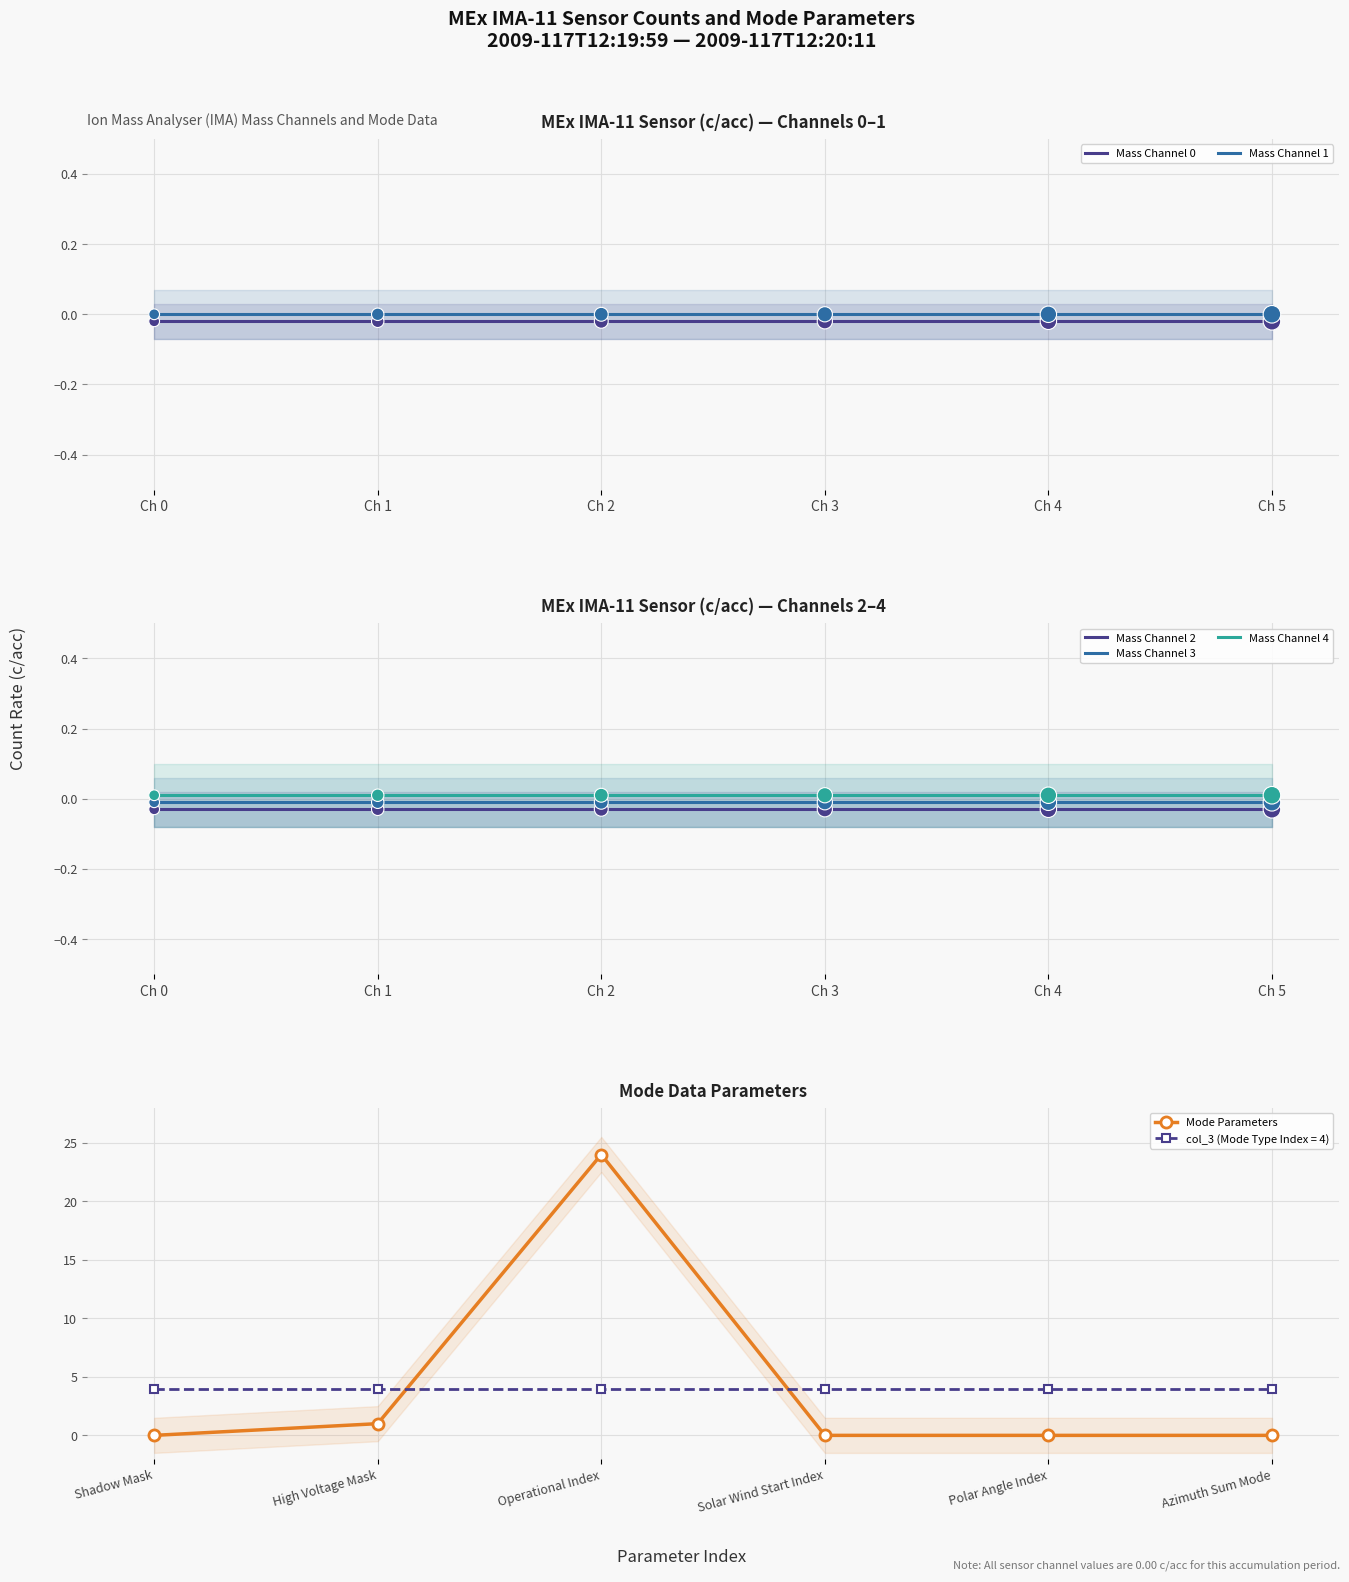

Which series has the largest Y range (max minus min)?

Mode Parameters